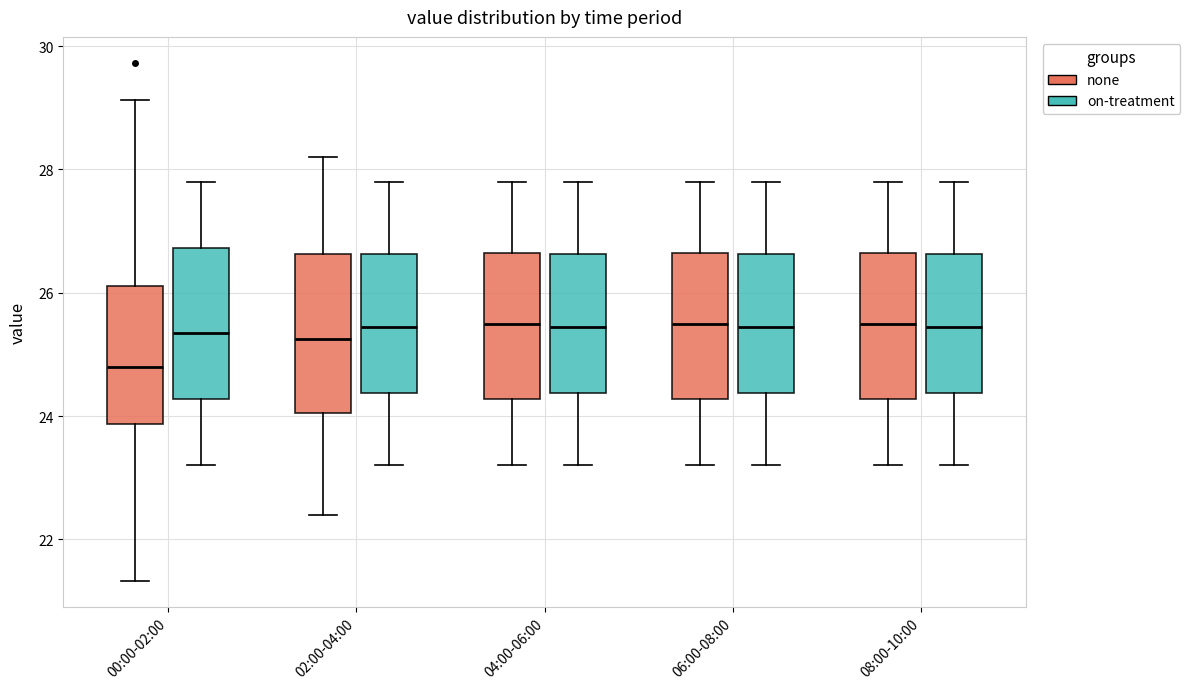

Where does the median line of the box for 02:00-04:00 (none) sit on the y-axis? The values are not printed on the chart, so give them approximately, as read against the axis.

25.2